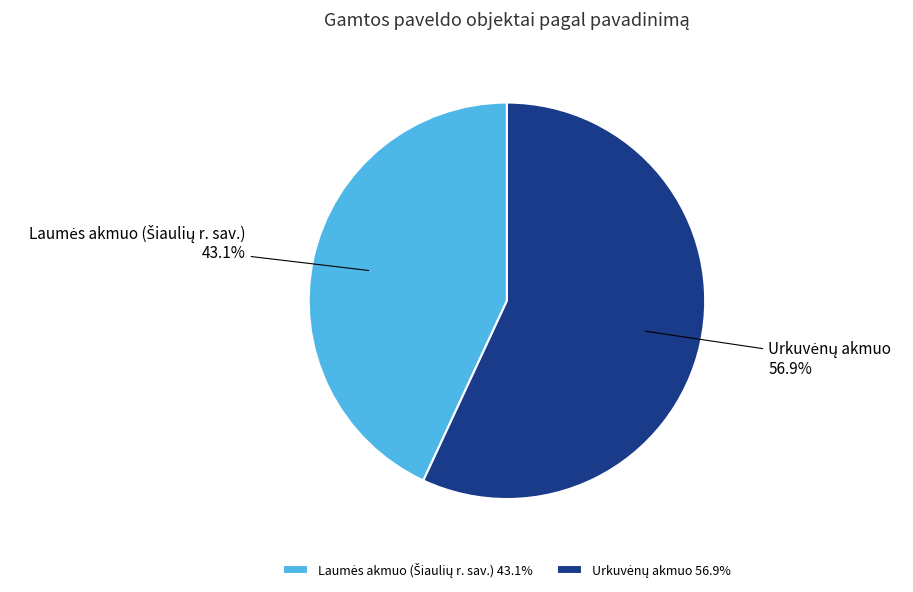

To the nearest percent, what is the average slice percentage?

50%